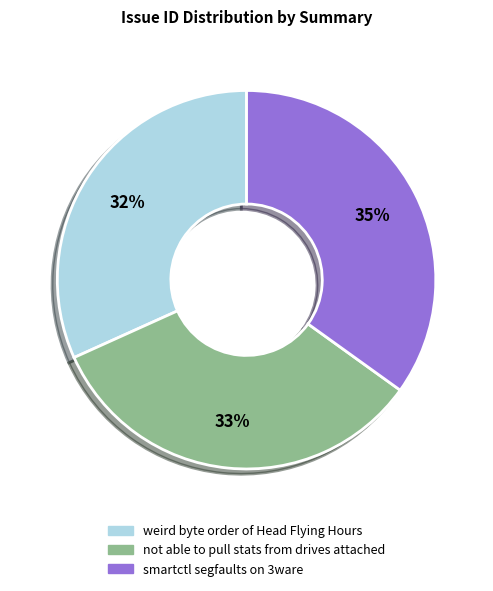

Is there a majority slice in this chart?

No